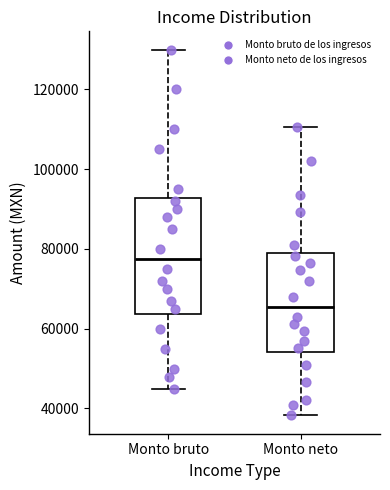

Comparing the boxes themselves (not the whiskers), which one is the tallest?

Monto bruto